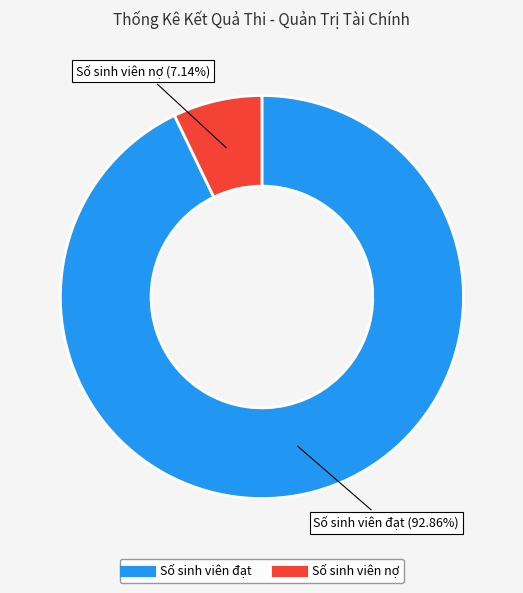

To the nearest percent, what portion does Số sinh viên nợ represent?

7%